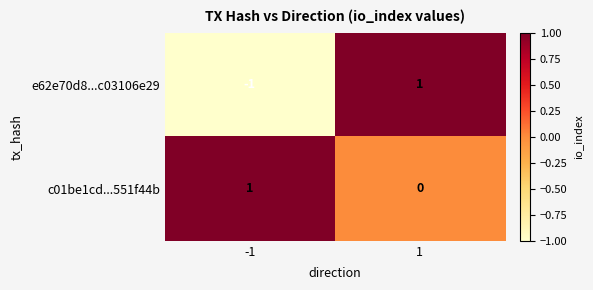

At which category is the sum across all series the highest?

1